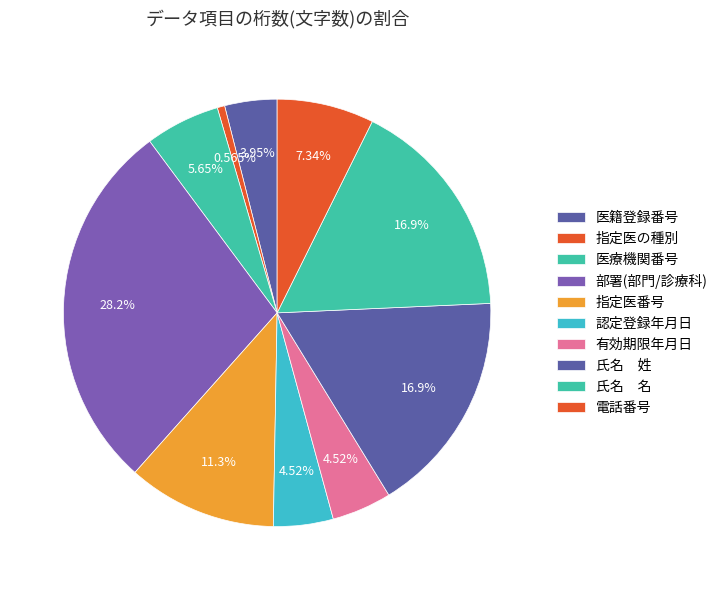

How many slices are in this pie chart?

10